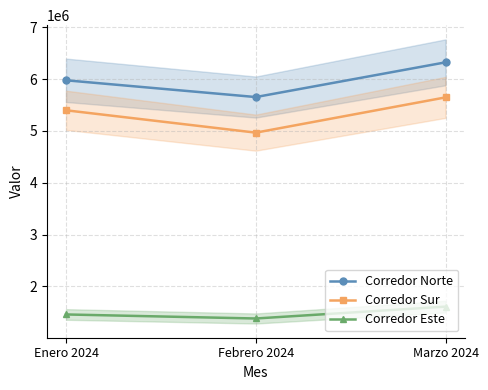

Reading left to right, transcribe all the data shown in this chart.

Corredor Norte: 5975734	5652433	6322156
Corredor Sur: 5397216	4966133	5646099
Corredor Este: 1460246	1382317	1611300